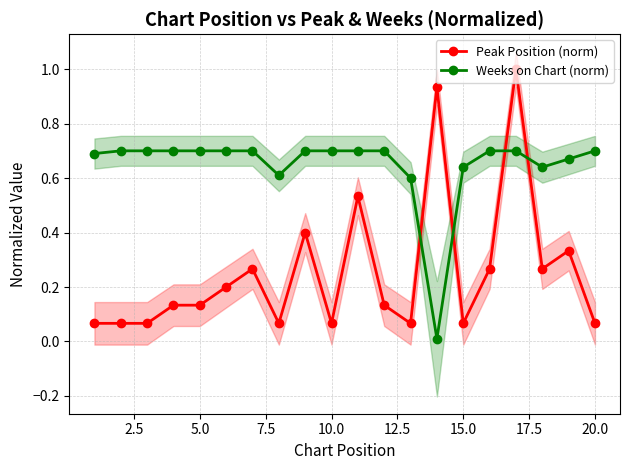

How many times do Peak Position (norm) and Weeks on Chart (norm) cross each other?

4